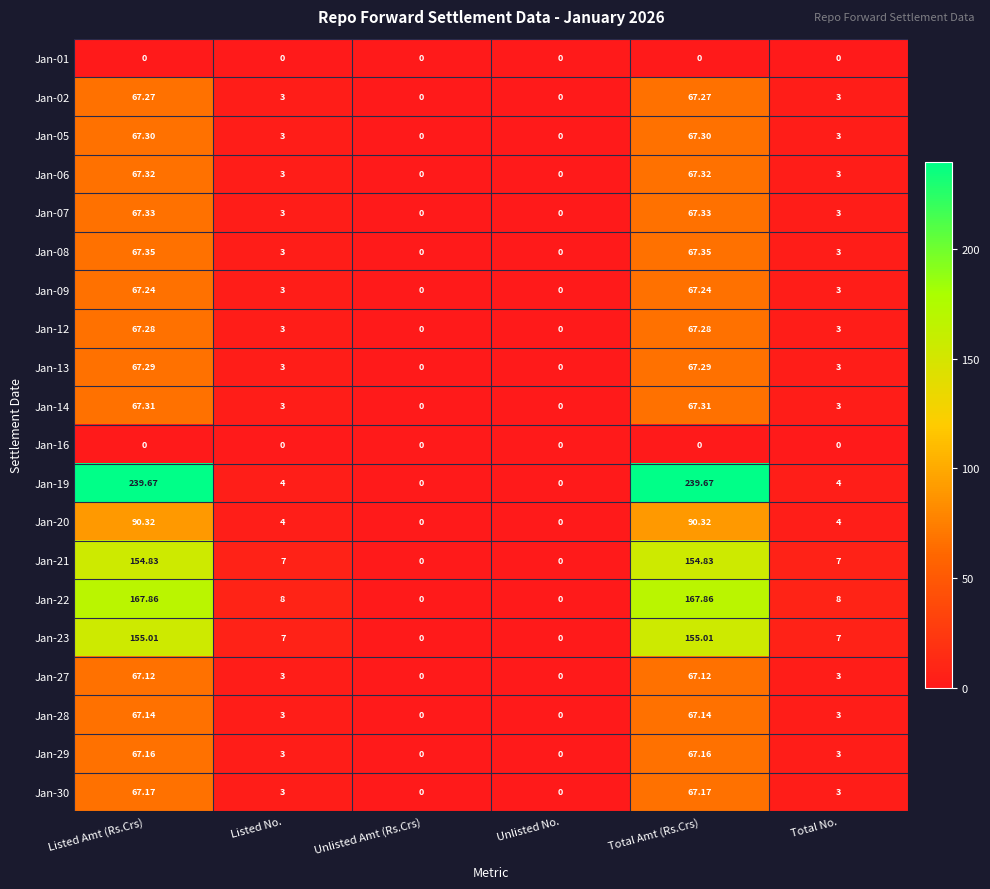

Is the value of Jan-23 at Listed No. greater than the value of Jan-08 at Unlisted Amt (Rs.Crs)?

Yes